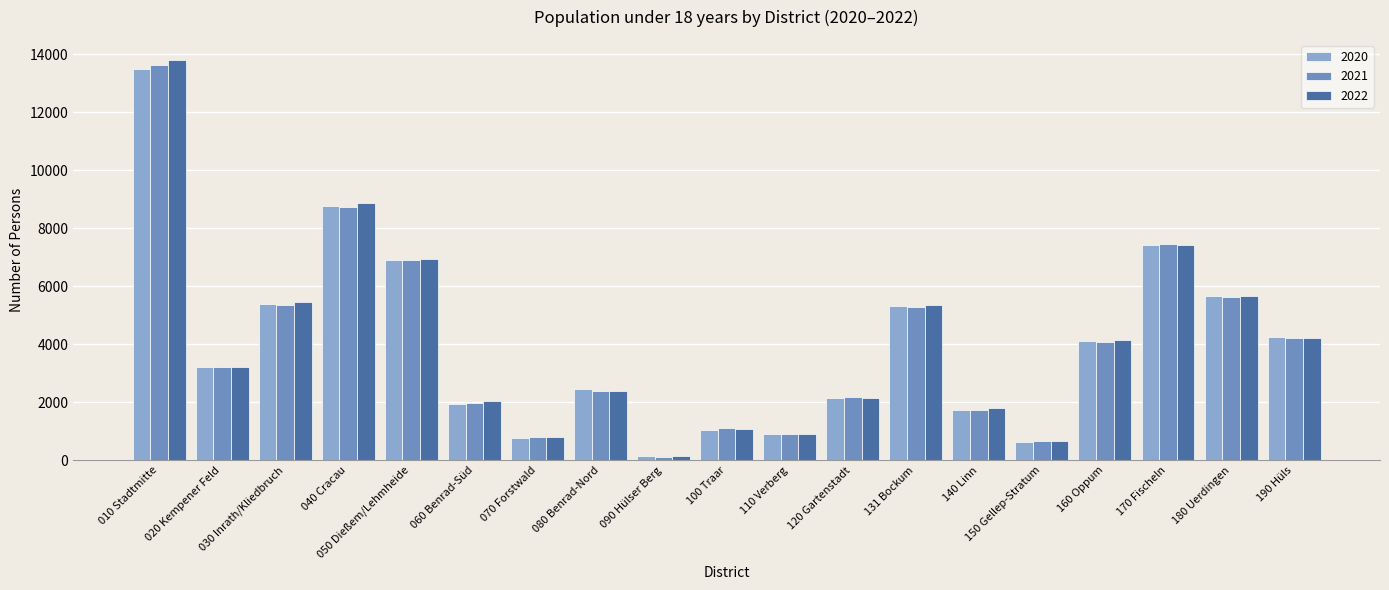

What is the label of the 2nd bar from the left?

020 Kempener Feld